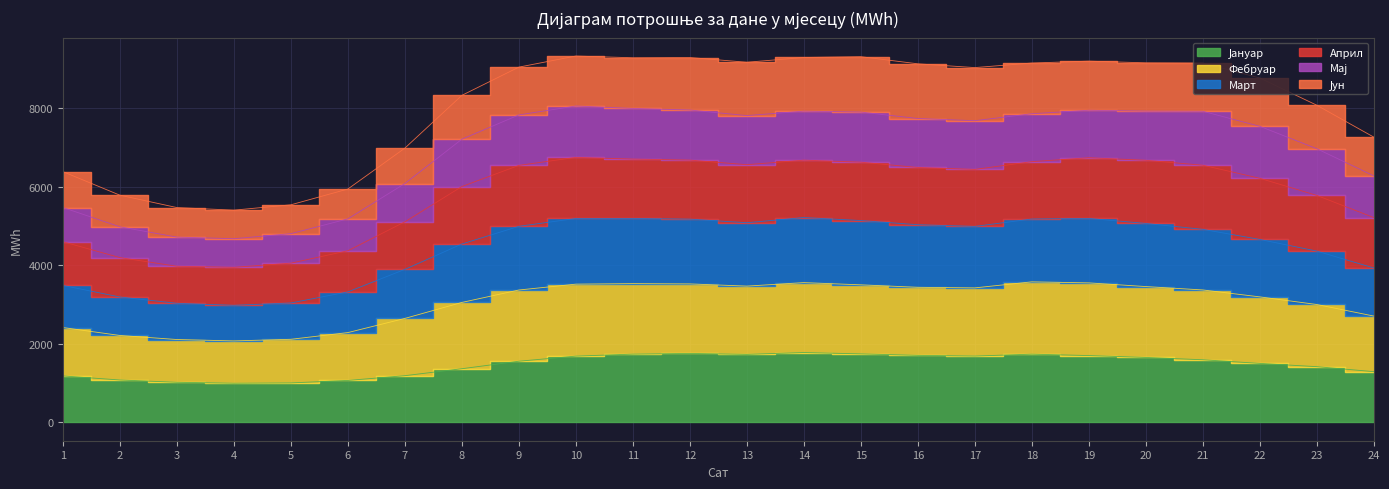

Where does the Јануар series first go above 1595?

10